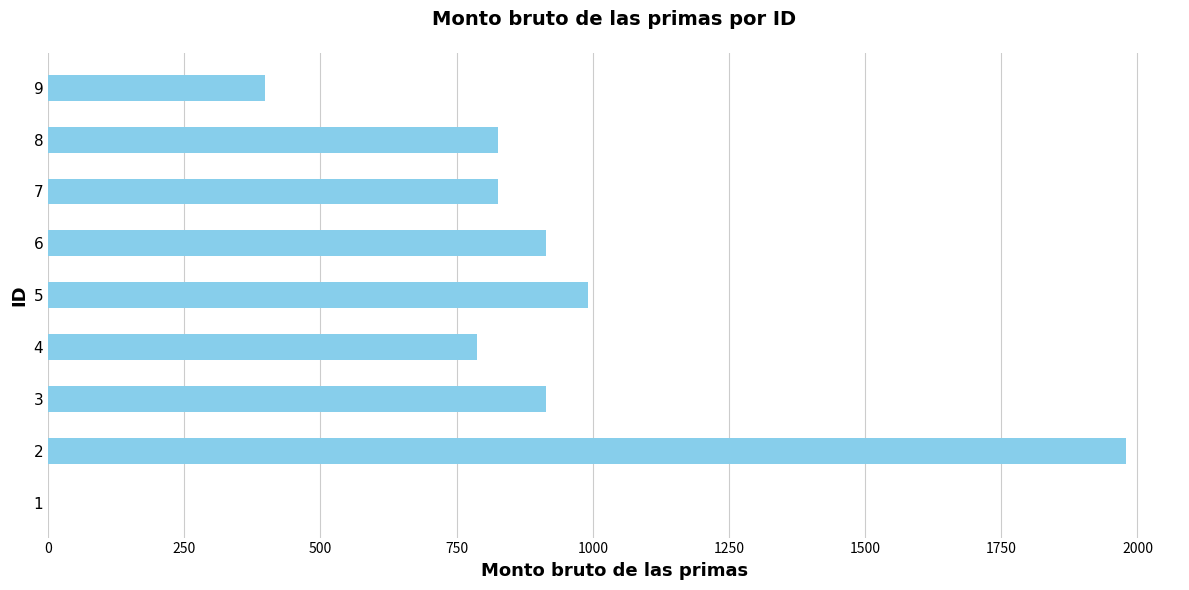

What is the maximum value shown in the chart?

1979.2